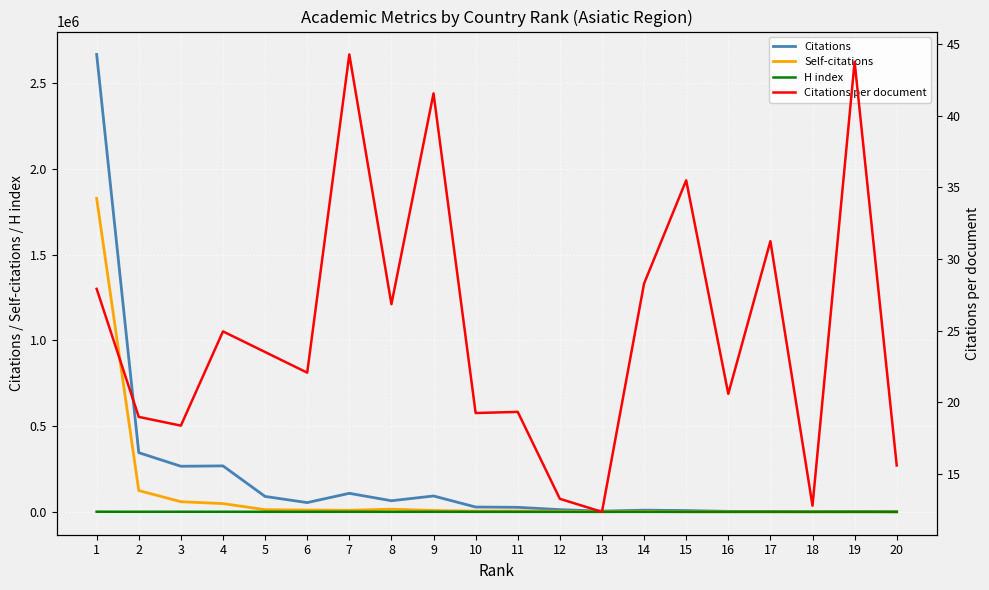

The Citations series shows 64823.0 at 8. True or false?

True